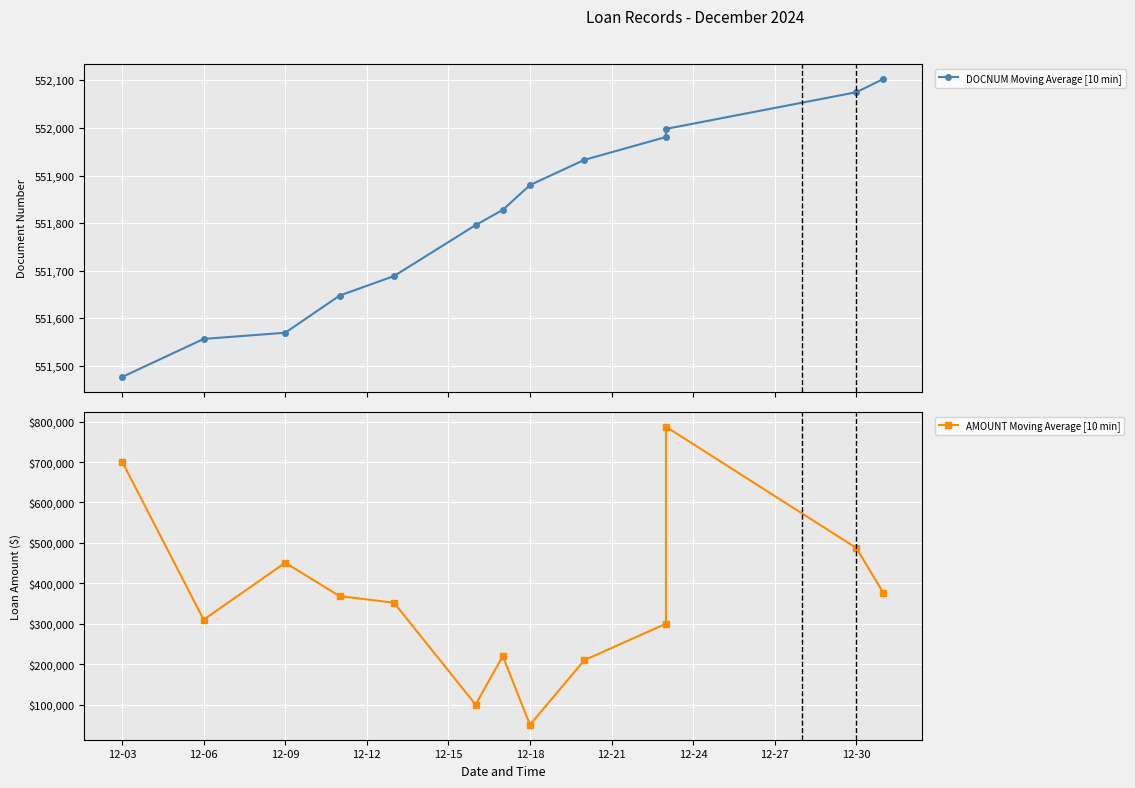

Is it true that DOCNUM Moving Average [10 min] equals 965525 at 12?

False